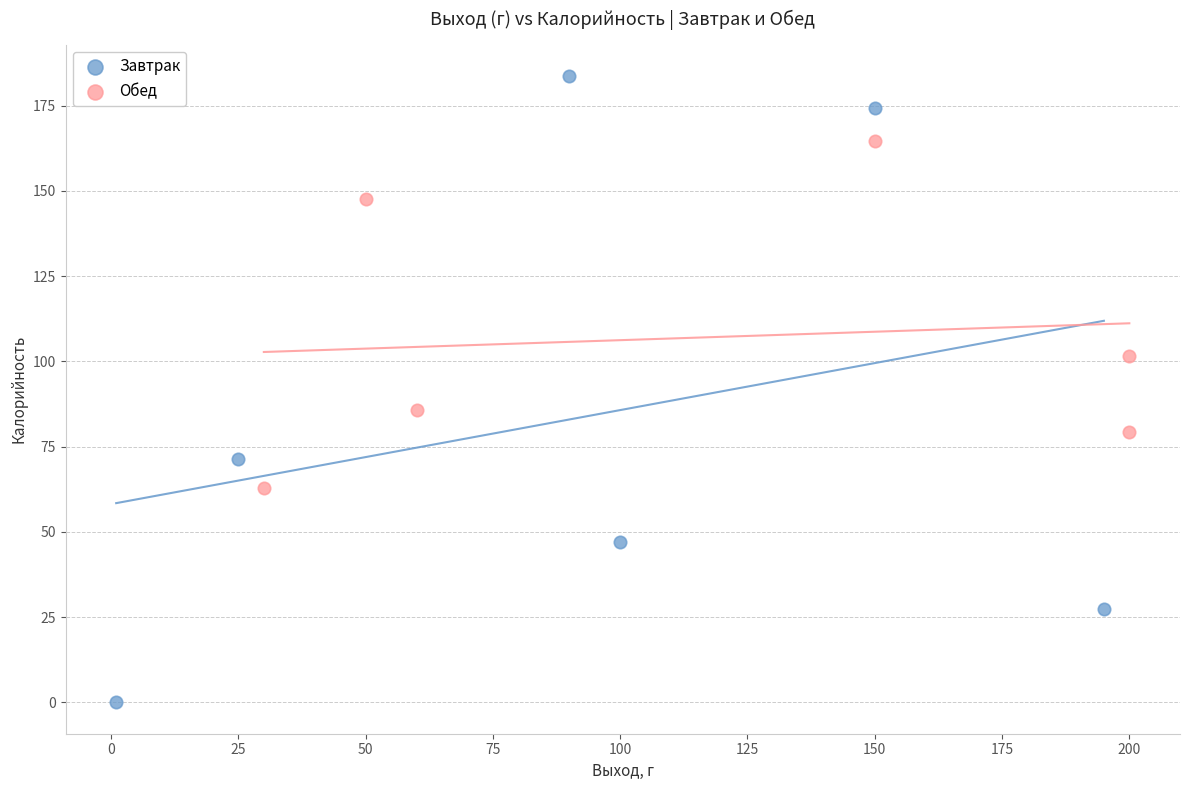

Which series has the widest spread of Y values?

Завтрак